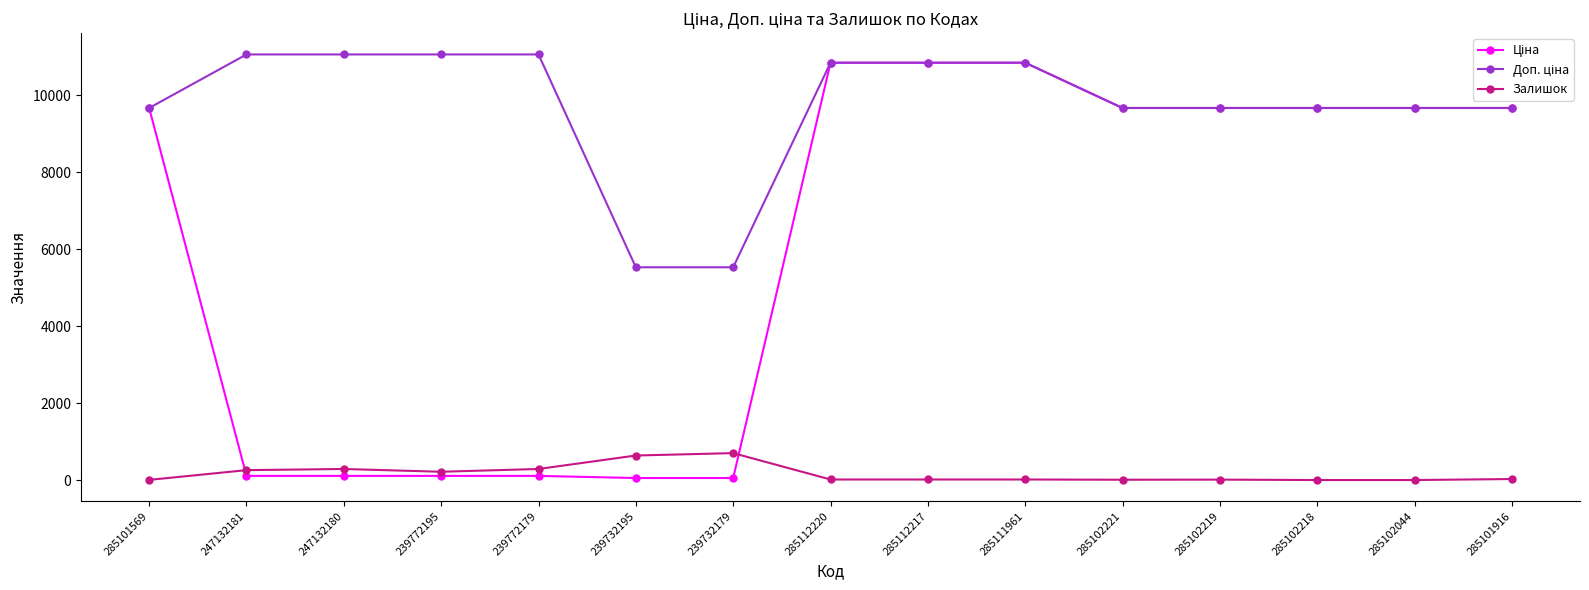

What is the maximum value shown in the chart?

11055.0